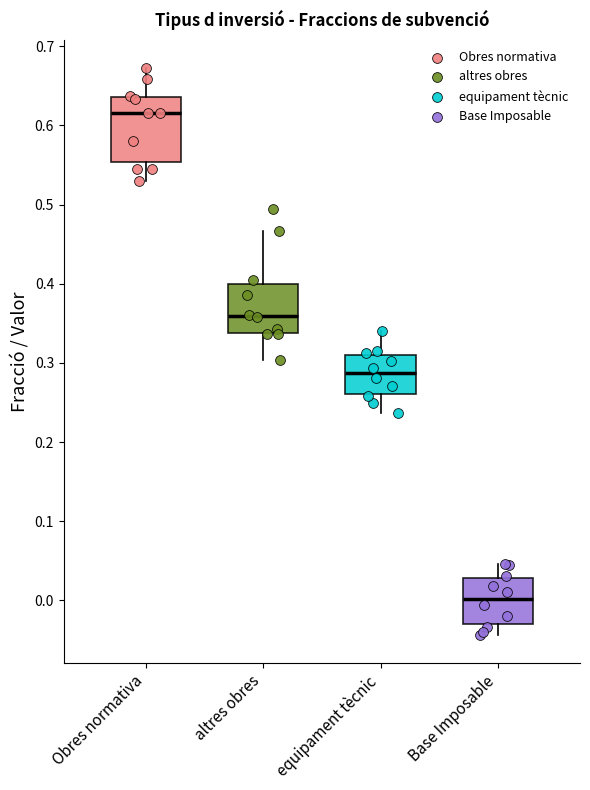

Which box has the lowest median line?

Base Imposable